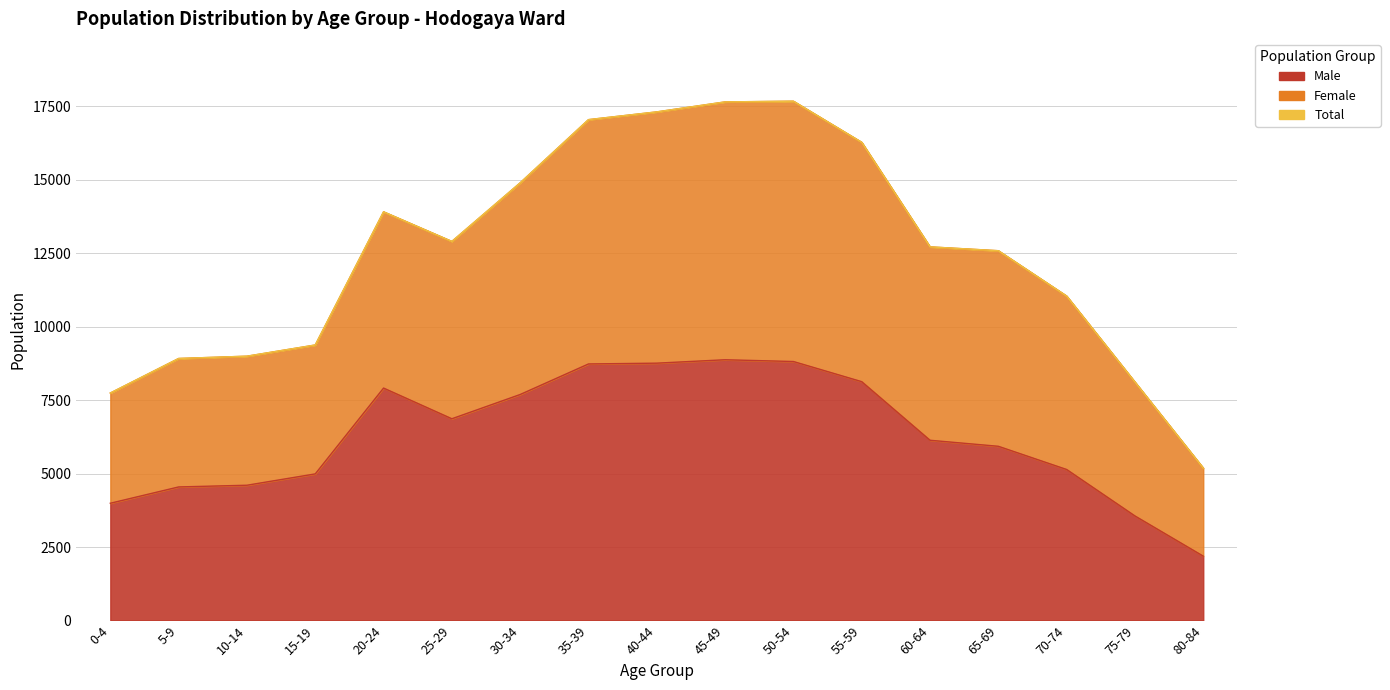

Is it true that Female equals 20274 at 25-29?

False